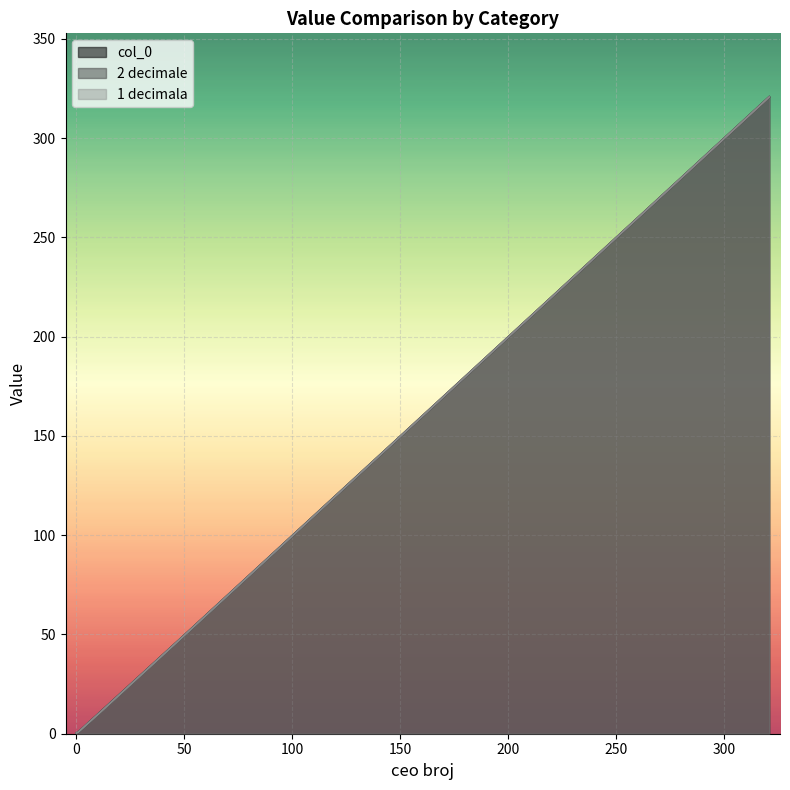

Is it true that col_0 equals 49.5 at 50?

True